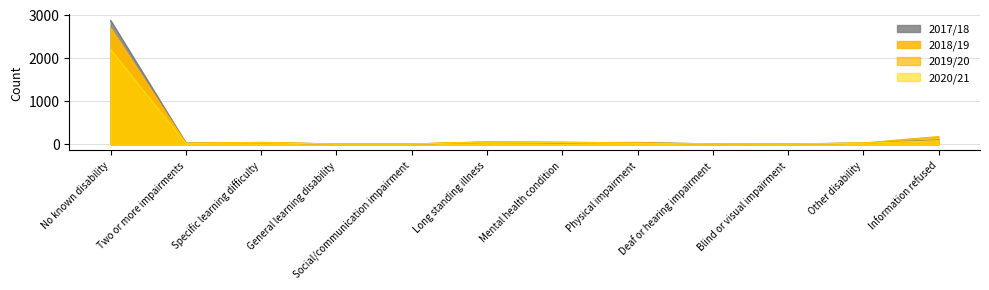

What is the difference between the second highest and second lowest values in the 2019/20 series?

75